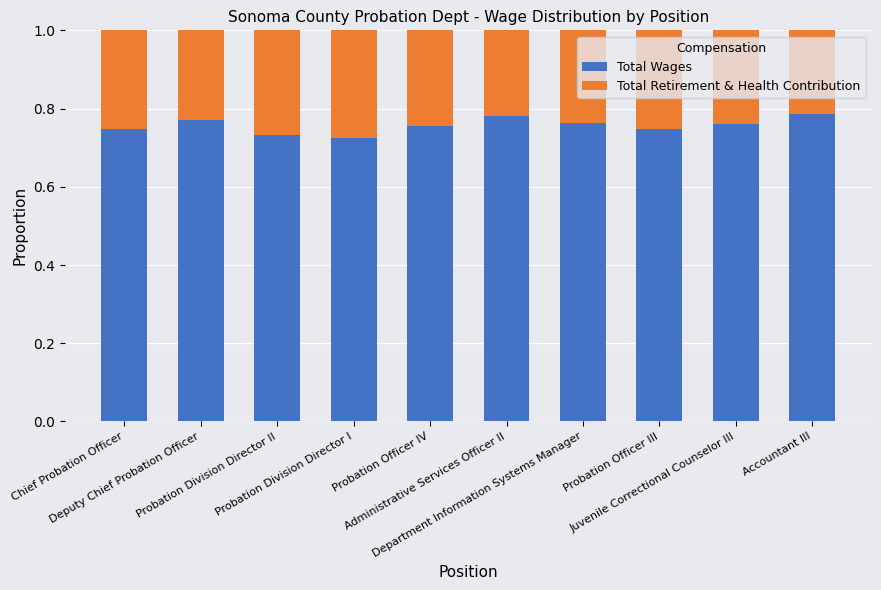

Count the Total Wages values in the range 0 to 1.

10